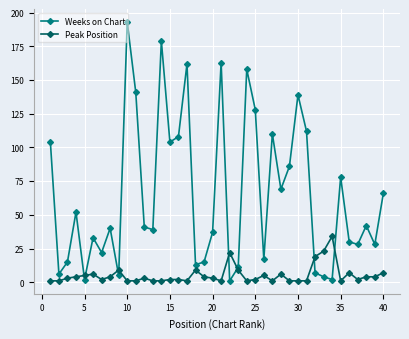

Count the number of data series in this chart.

2